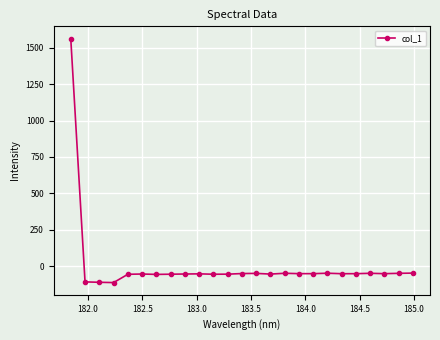

True or false: there are more than 0 points higher than both neighbors.

True